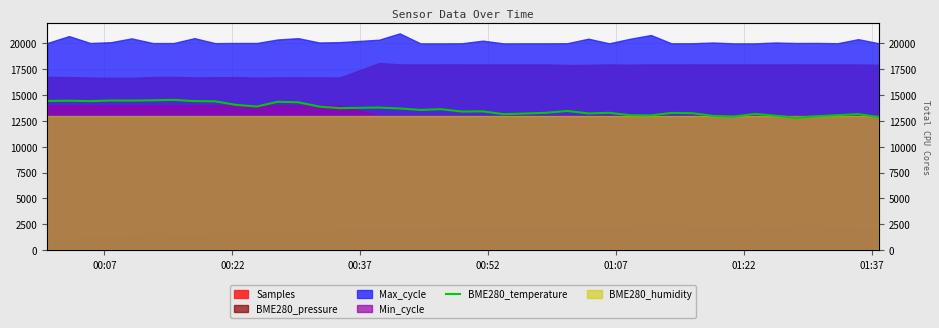

Reading left to right, what are all the values shown in this chart?

14430	14450	14410	14470	14460	14490	14530	14410	14390	14050	13890	14350	14300	13880	13730	13790	13700	13560	13630	13400	13420	13150	13210	13280	13460	13220	13280	13050	13030	13270	13240	12980	12920	13170	13000	12800	12950	13050	13150	12870